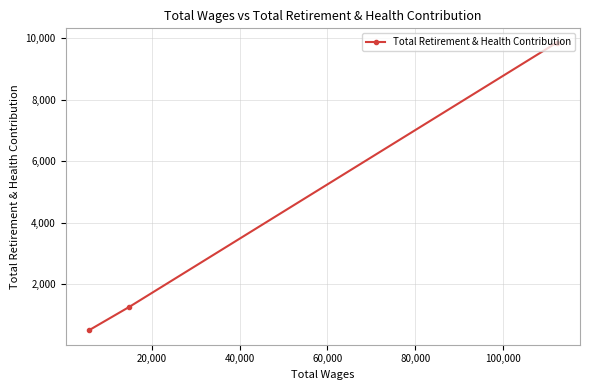

What is the average value?

3873